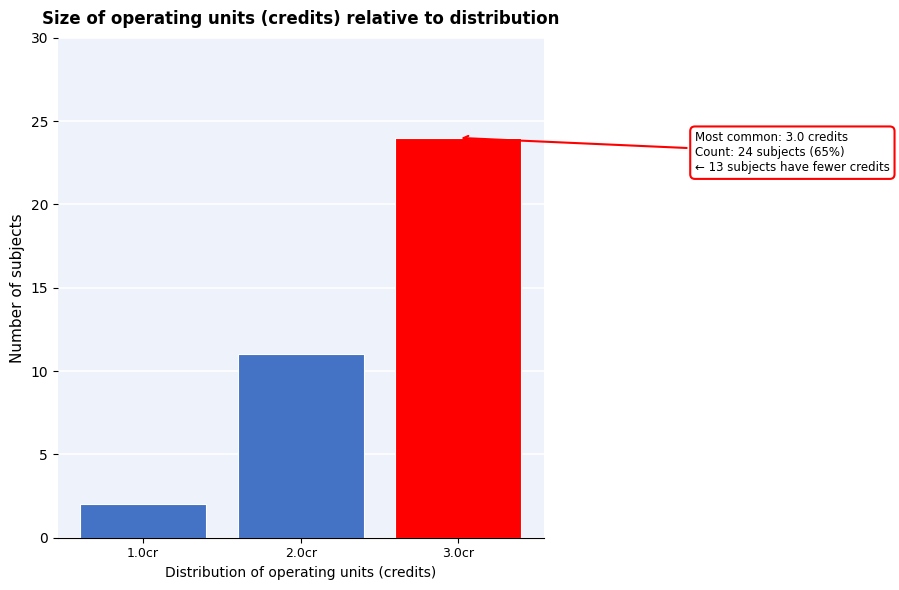

Reading left to right, transcribe all the data shown in this chart.

2	11	24